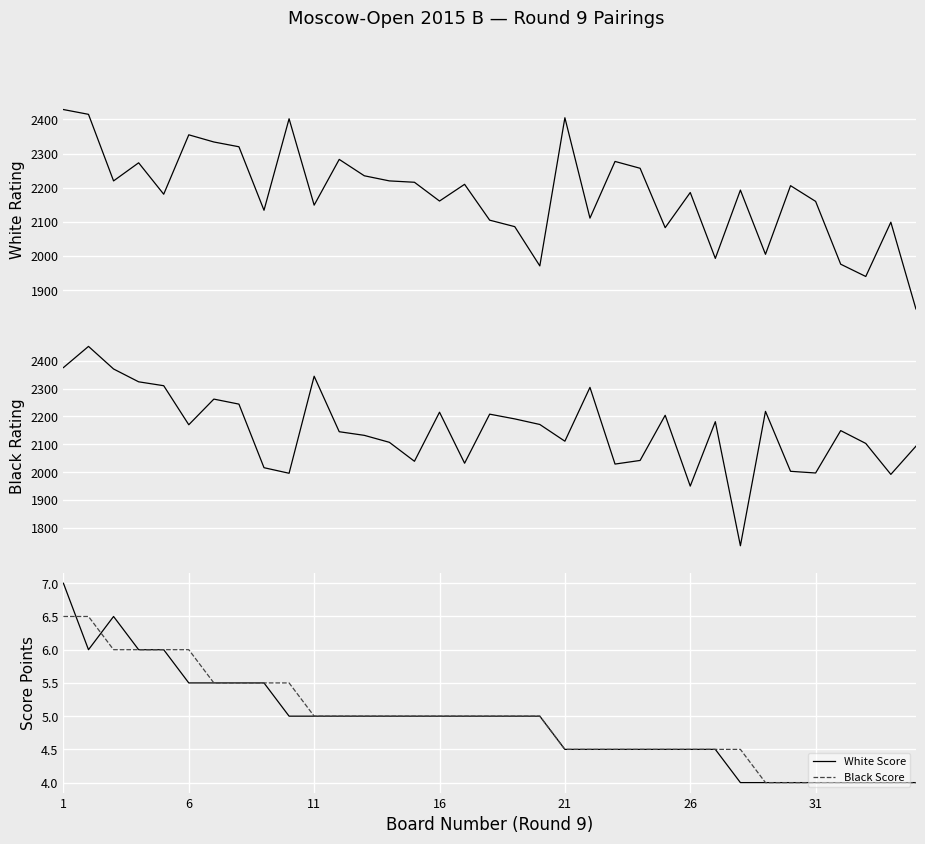

The value of White Score at 11 is 8.4. True or false?

False